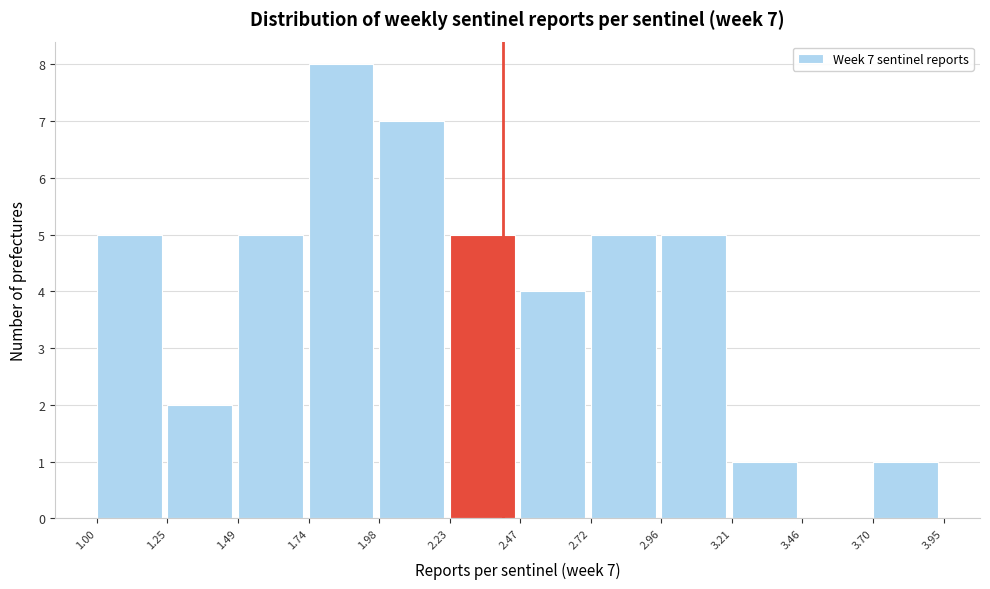

Which range on the x-axis has the tallest bar?

1.74 to 1.98